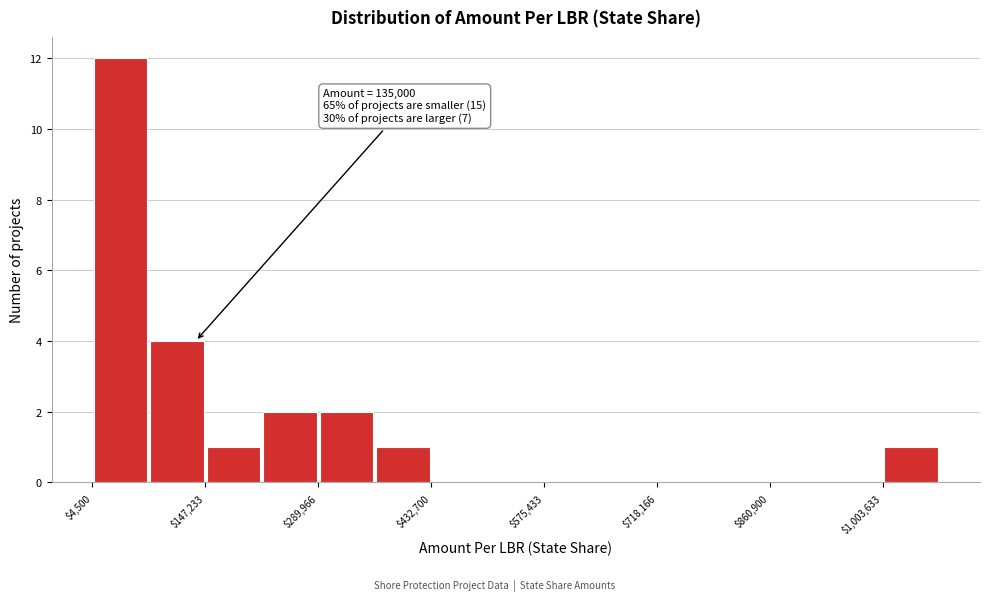

Read against the x-axis, roughly where is the centre of the tallest bar?

40000